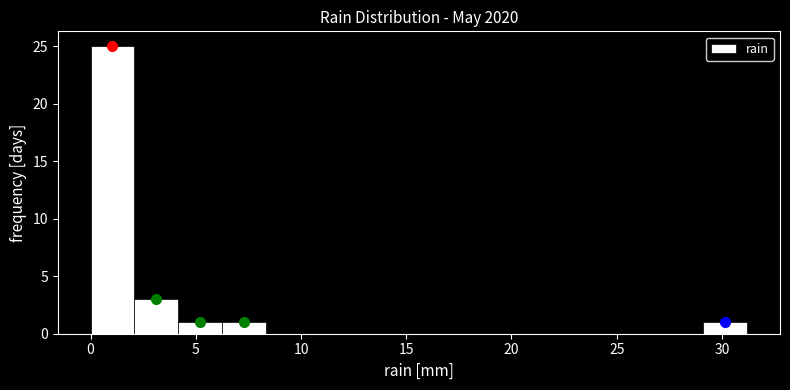

Reading left to right, transcribe this chart: for each bar, give the range it covers on the x-axis and its height. Neither the bar edges nor the heights are printed on the chart, so give them approximately, as read against the axes.

0.0 to 2.0: 25
2.0 to 4.0: 3
4.0 to 6.0: 1
6.0 to 8.5: 1
8.5 to 10.5: 0
10.5 to 12.5: 0
12.5 to 14.5: 0
14.5 to 16.5: 0
16.5 to 18.5: 0
18.5 to 21.0: 0
21.0 to 23.0: 0
23.0 to 25.0: 0
25.0 to 27.0: 0
27.0 to 29.0: 0
29.0 to 31.0: 1